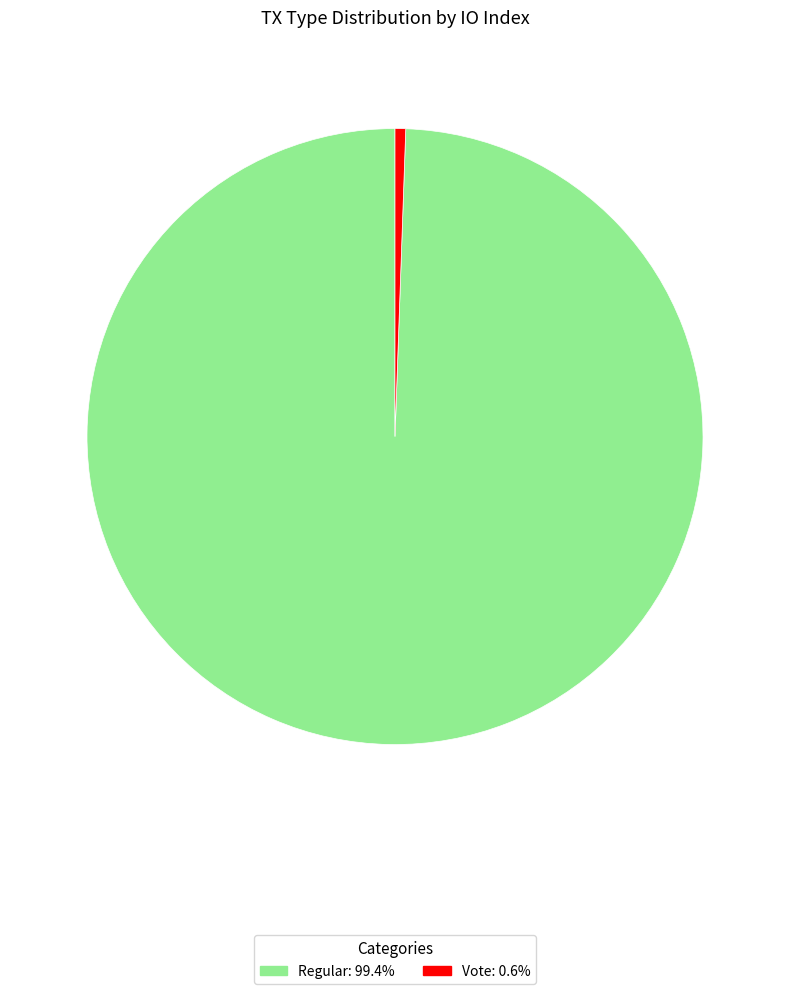

Does Vote: 0.6% account for over 50% of the chart?

No